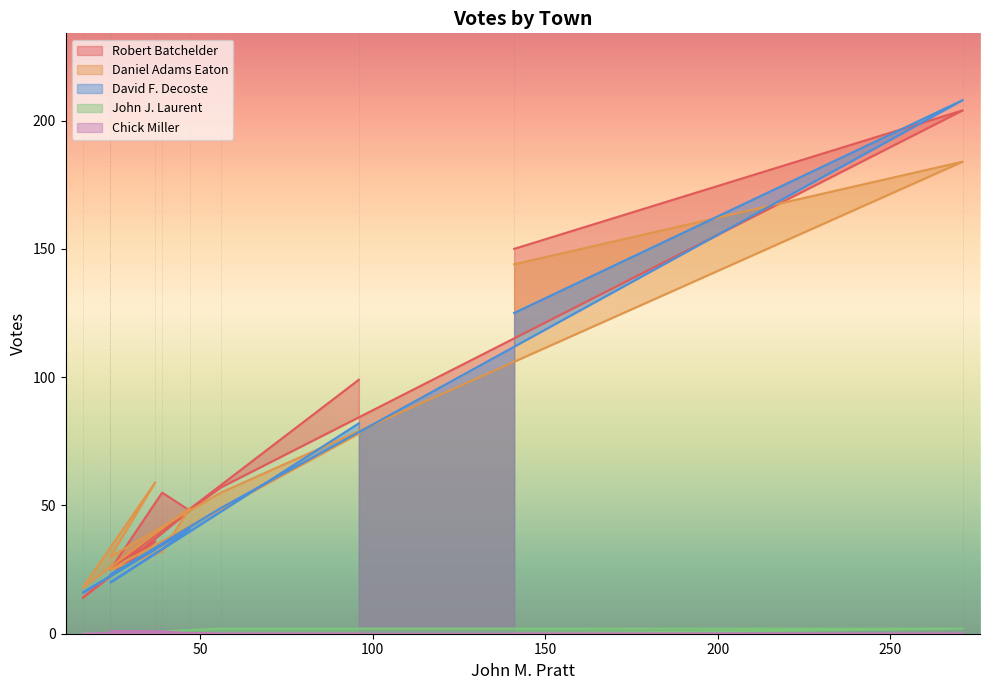

What are all the series names shown in the legend?

Robert Batchelder, Daniel Adams Eaton, David F. Decoste, John J. Laurent, Chick Miller